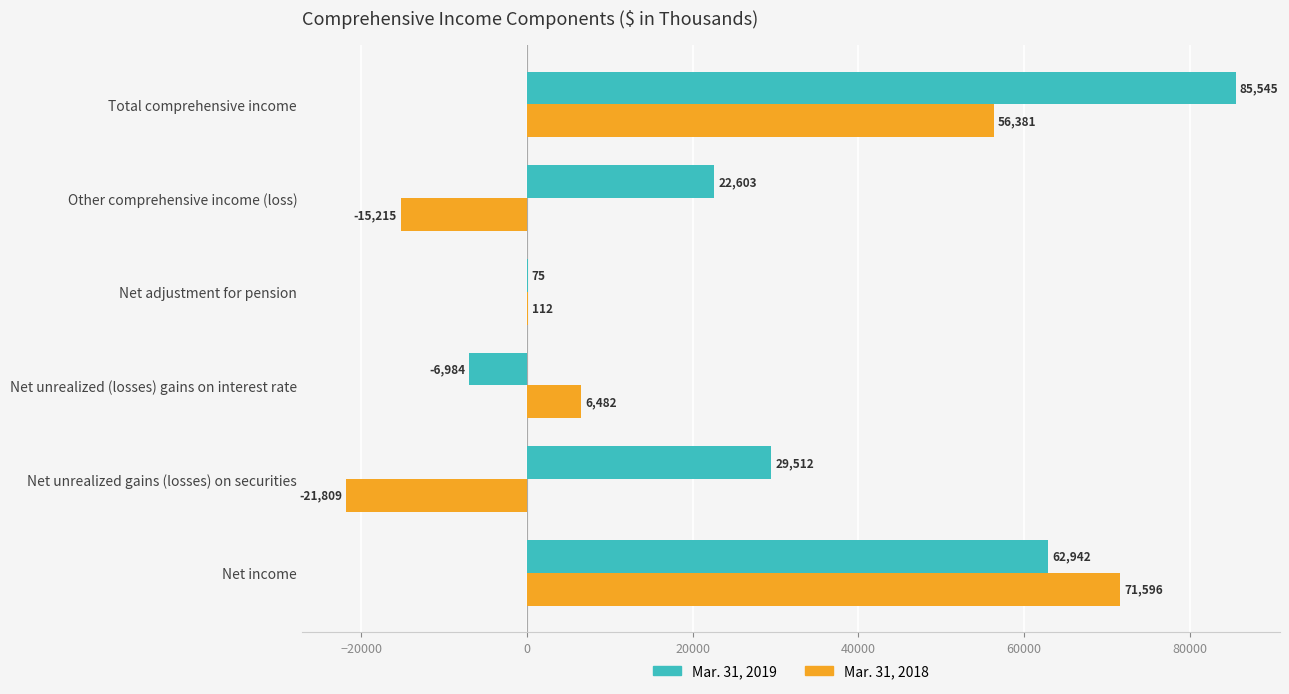

Which series has the largest total across all categories?

Mar. 31, 2019